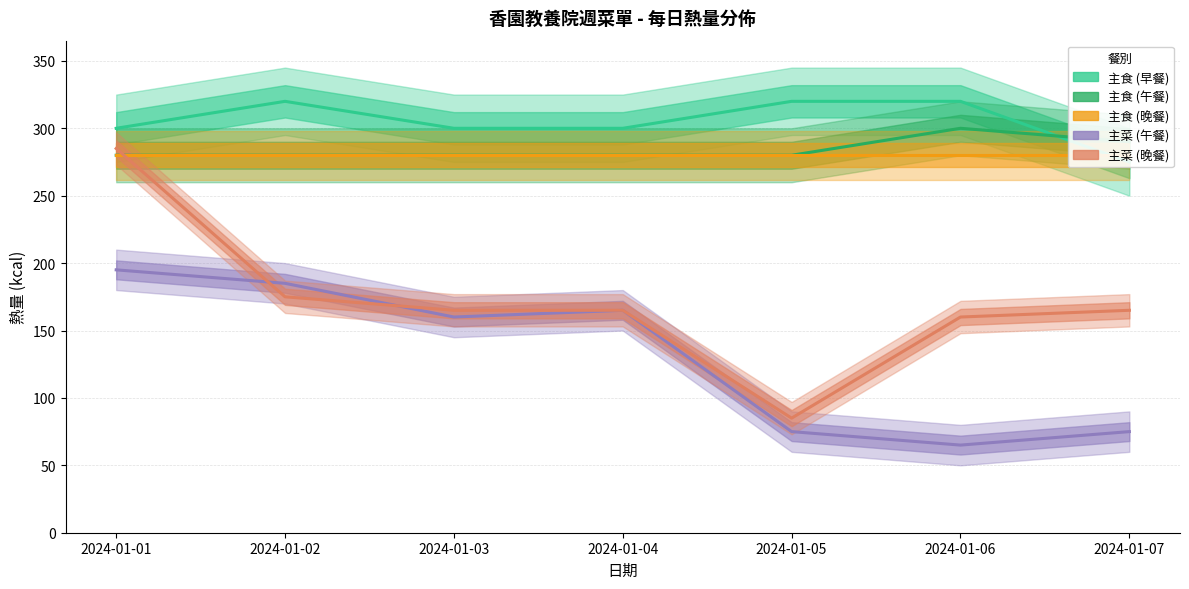

What is the average value of the 主食 (晚餐) series?

280